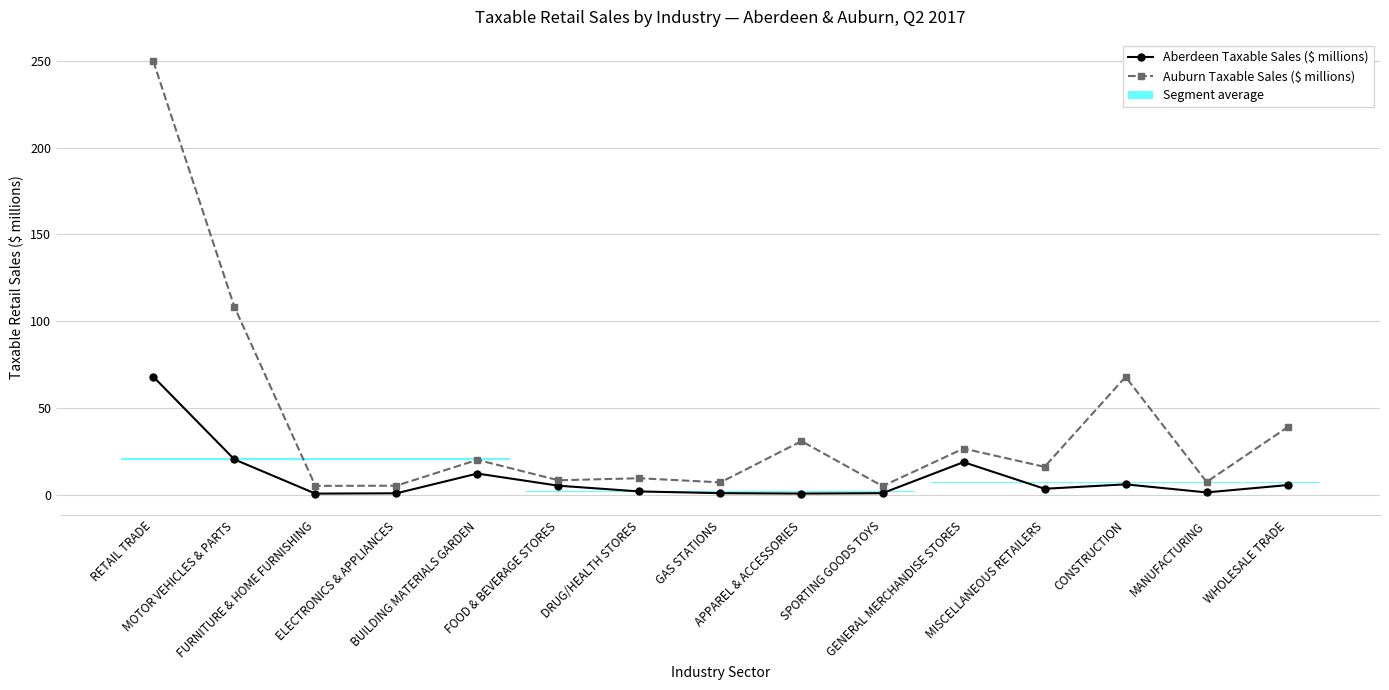

True or false: Aberdeen Taxable Sales ($ millions) and Auburn Taxable Sales ($ millions) cross at least once.

False